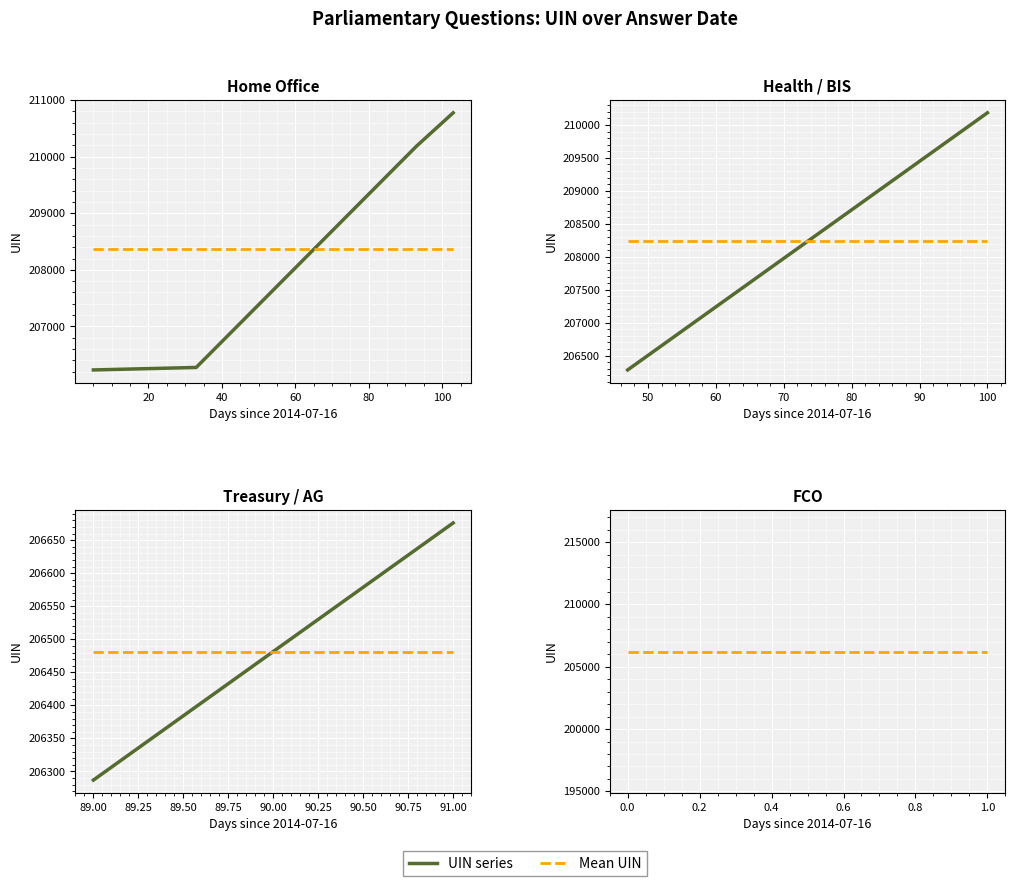

Is it true that Mean UIN equals 206220 at 1.0?

True